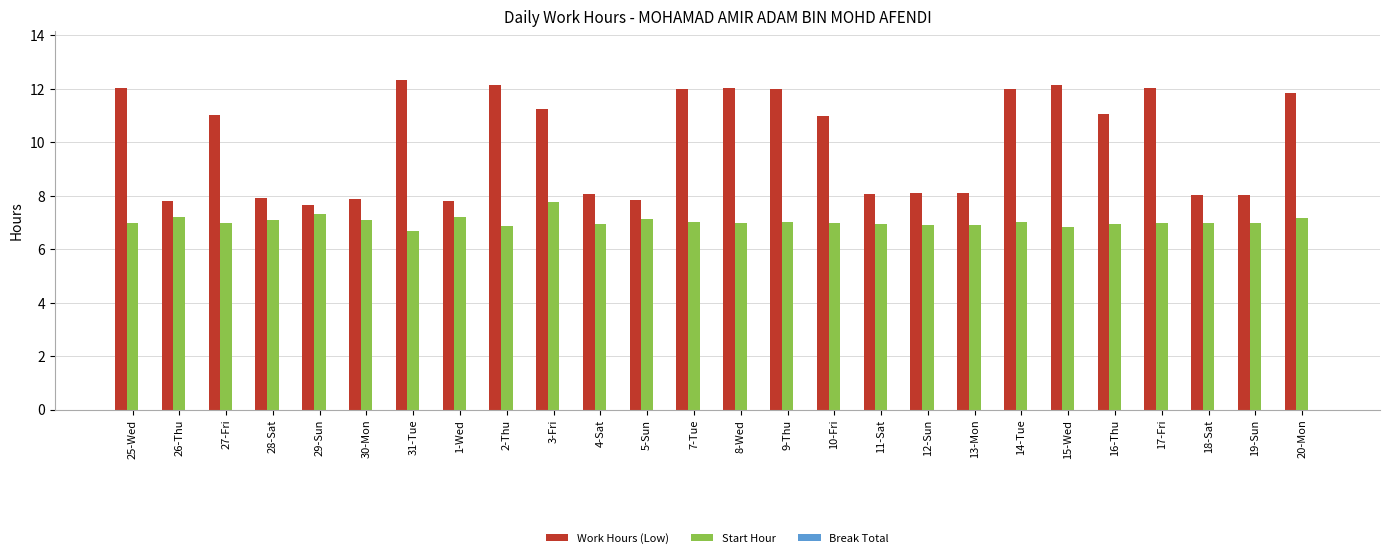

What is the difference between the highest and lowest values at 9-Thu?

5.0